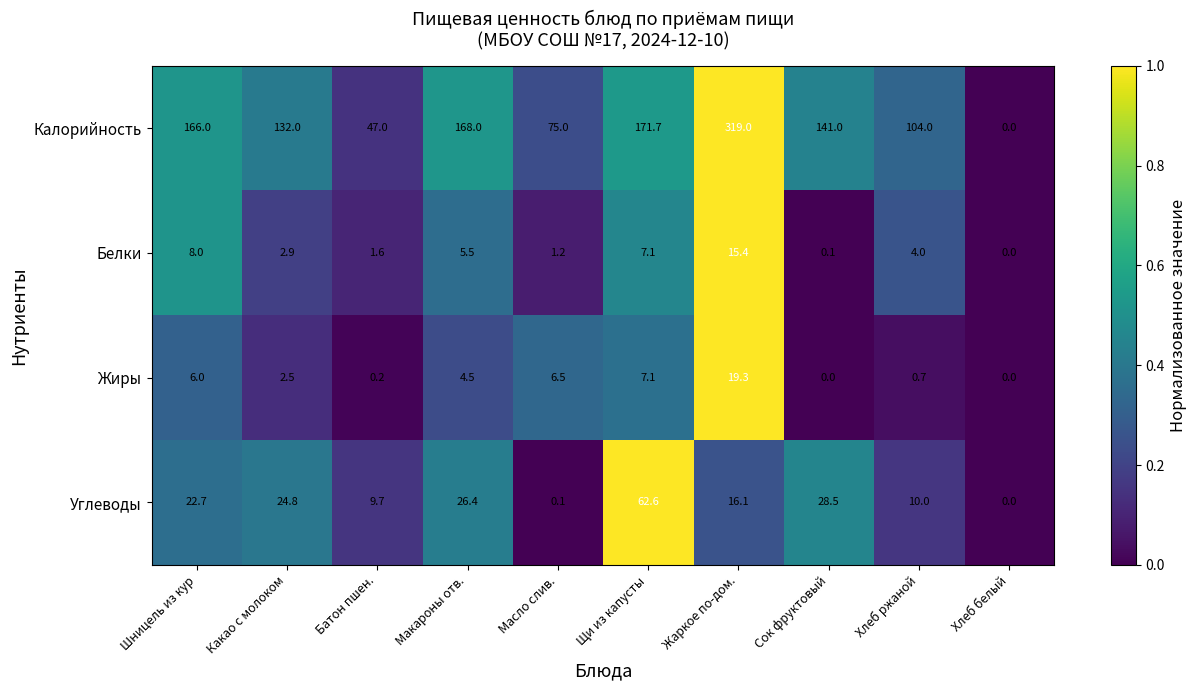

How many series are shown in this chart?

4